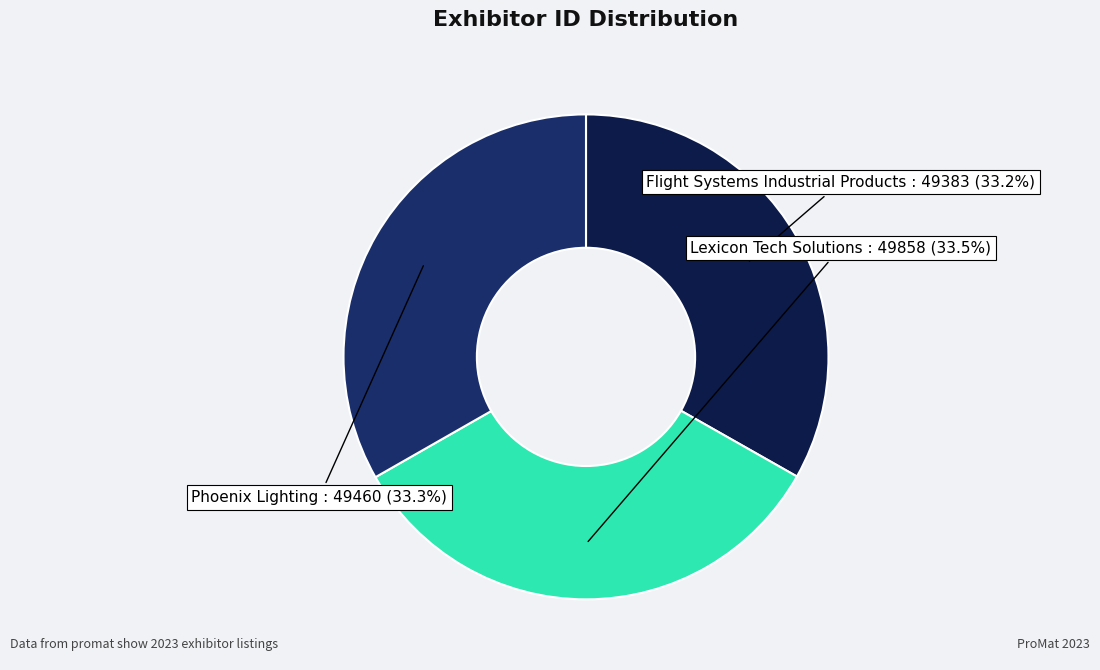

To the nearest percent, what is the average slice percentage?

33%